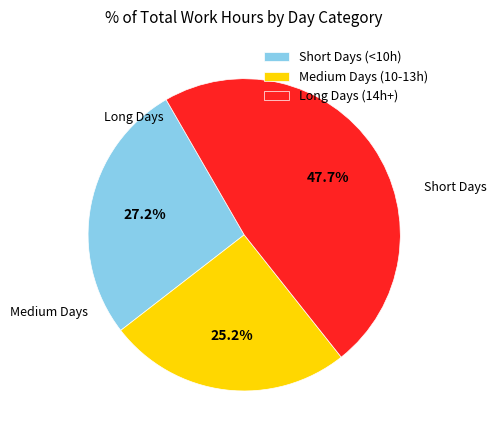

What percentage do Long Days (14h+) and Short Days (<10h) together represent?

74.8%